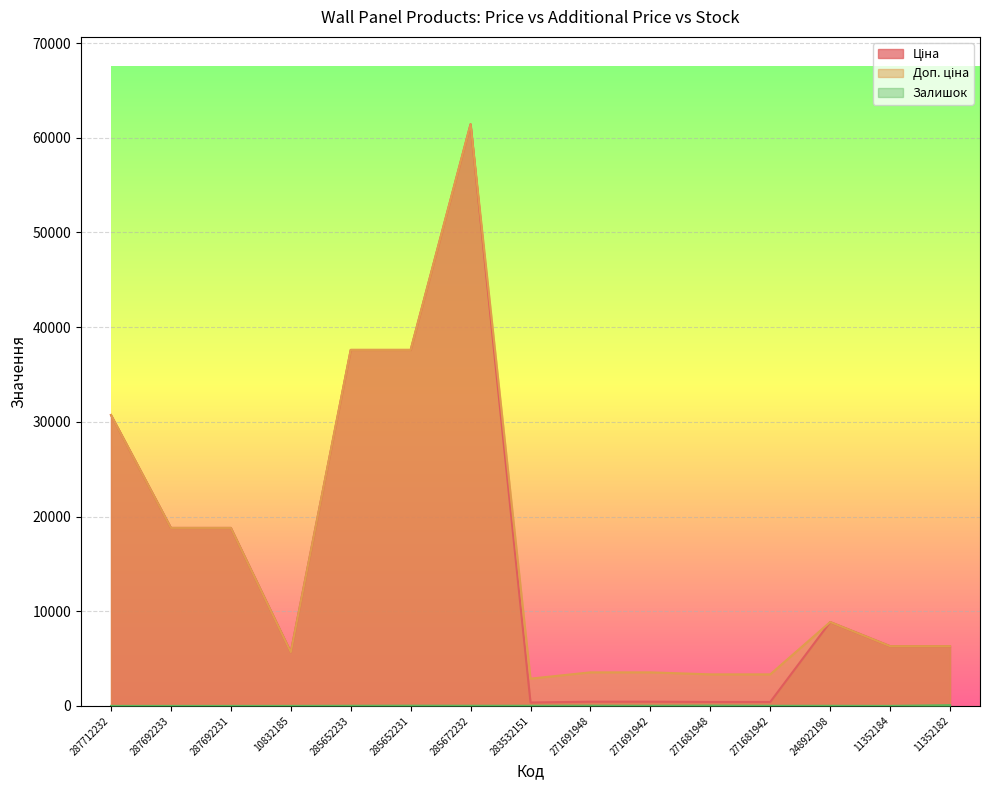

In Ціна, how many points are lower than both neighbors (excluding endpoints)?

2